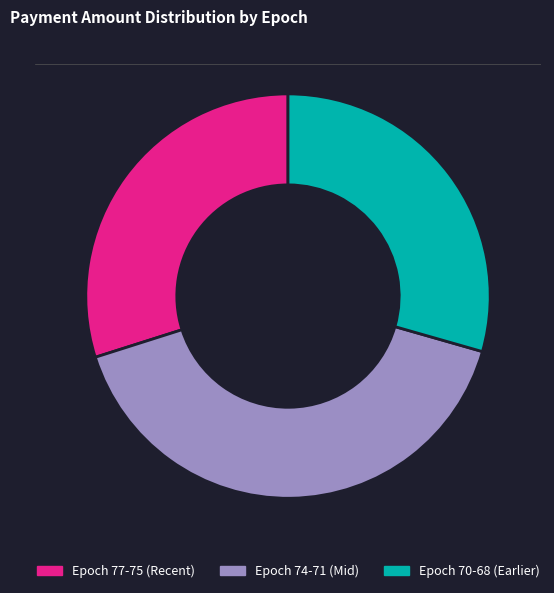

Between Epoch 74-71 (Mid) and Epoch 77-75 (Recent), which is larger?

Epoch 74-71 (Mid)